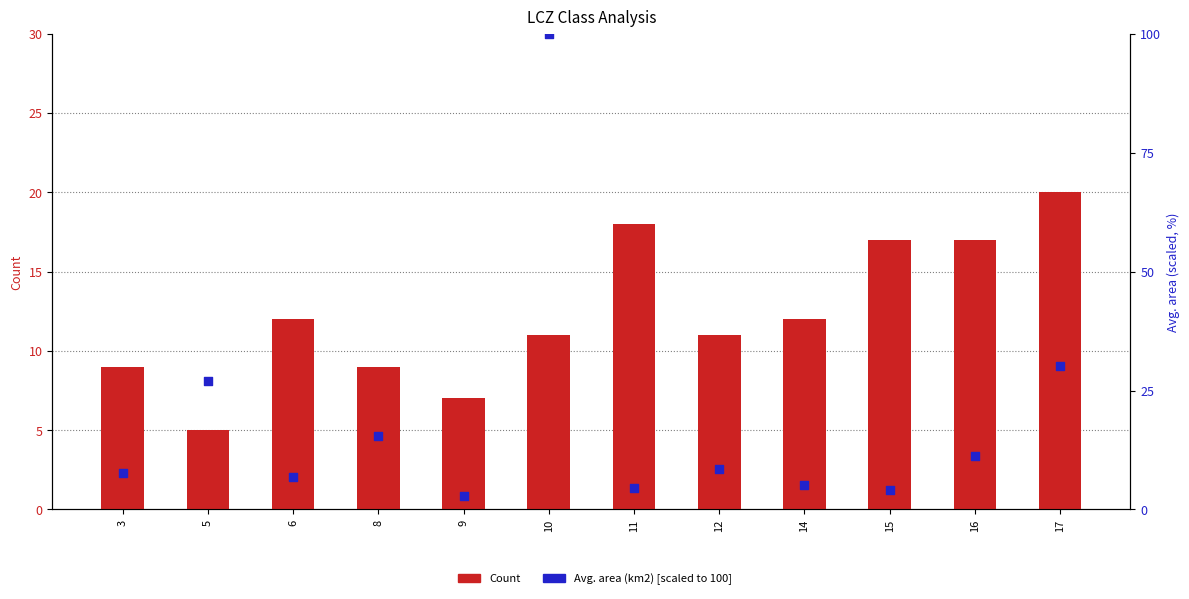

Which series contains the highest Y value?

Avg. area (km2)